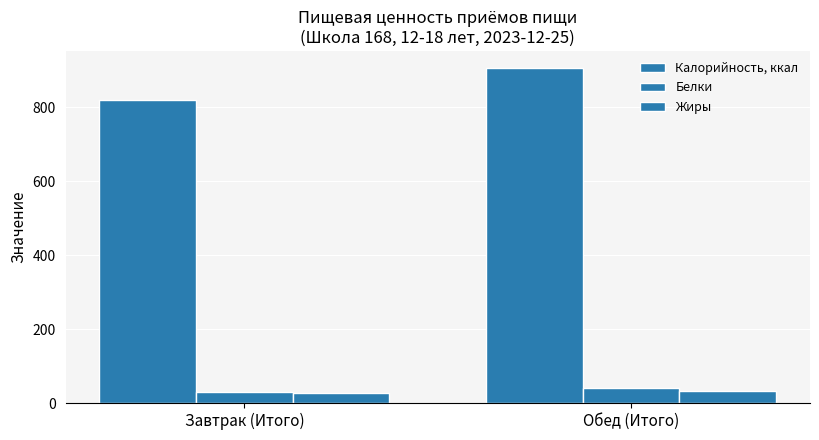

How many bars are there in each group?

3